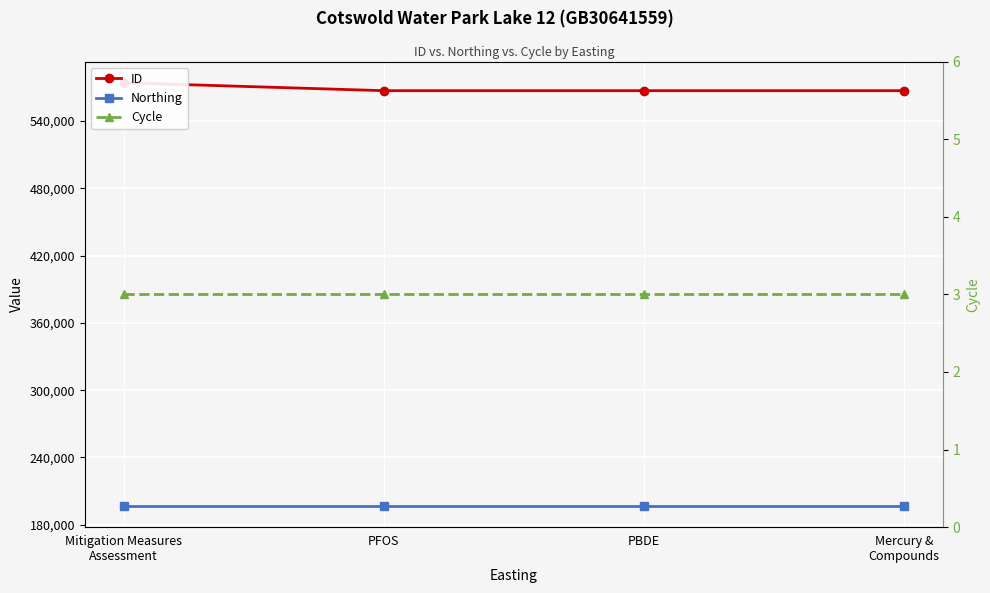

Which has a higher value, PFOS or PBDE?

PFOS